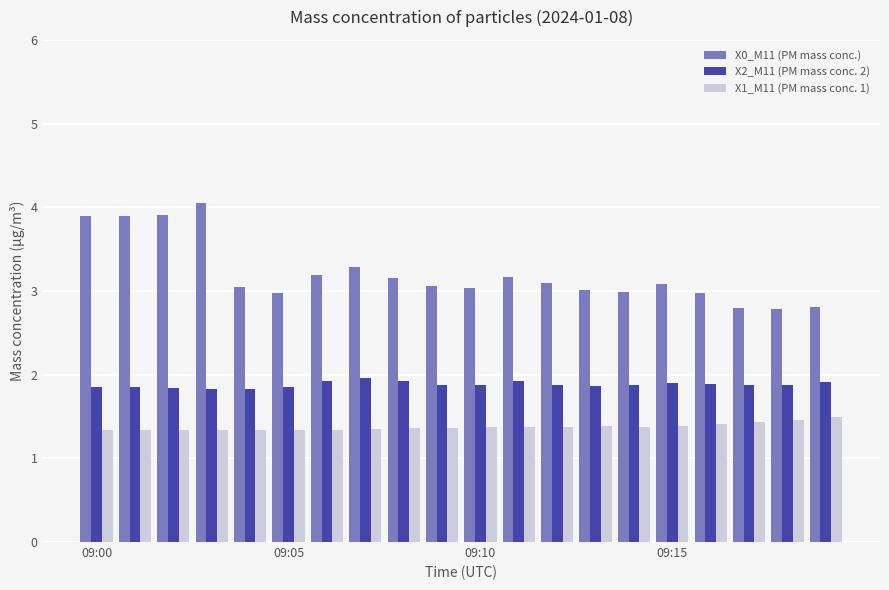

List the series in order of their peak value, lowest first.

X1_M11 (PM mass conc. 1), X2_M11 (PM mass conc. 2), X0_M11 (PM mass conc.)